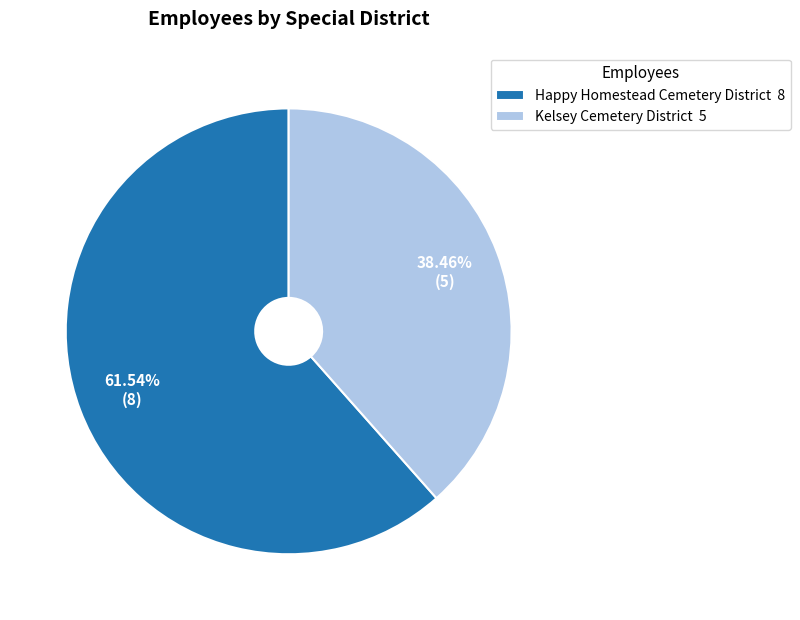

To the nearest percent, what is the difference between the largest and smallest slice percentages?

23%